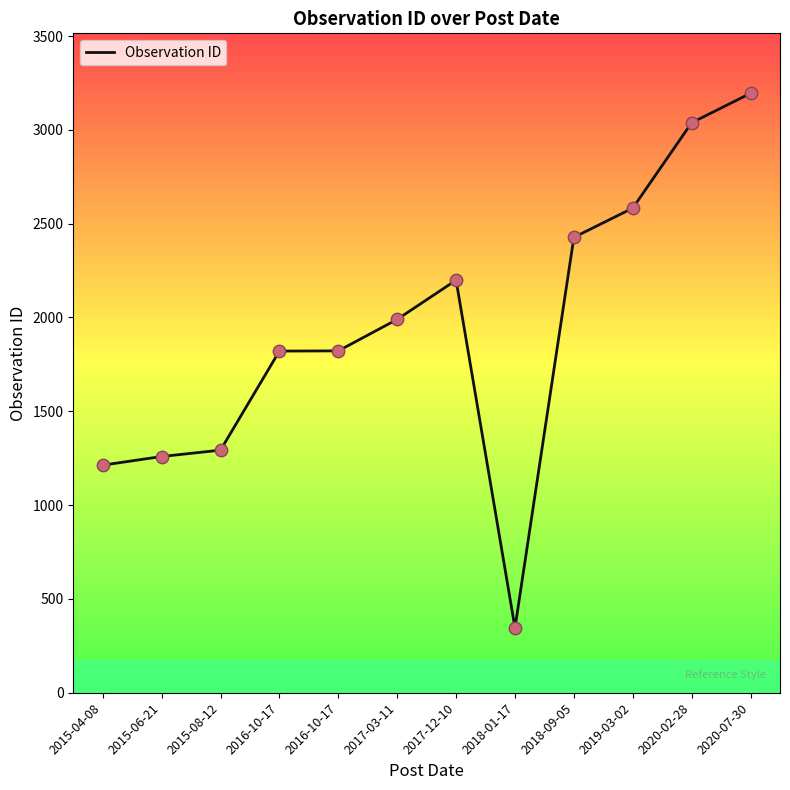

What is the change in value from 2017-03-11 to 2017-12-10?

+209